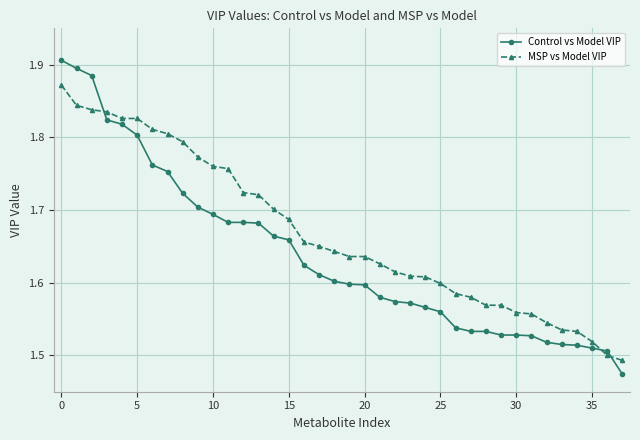

Which series has the widest spread of values?

Control vs Model VIP